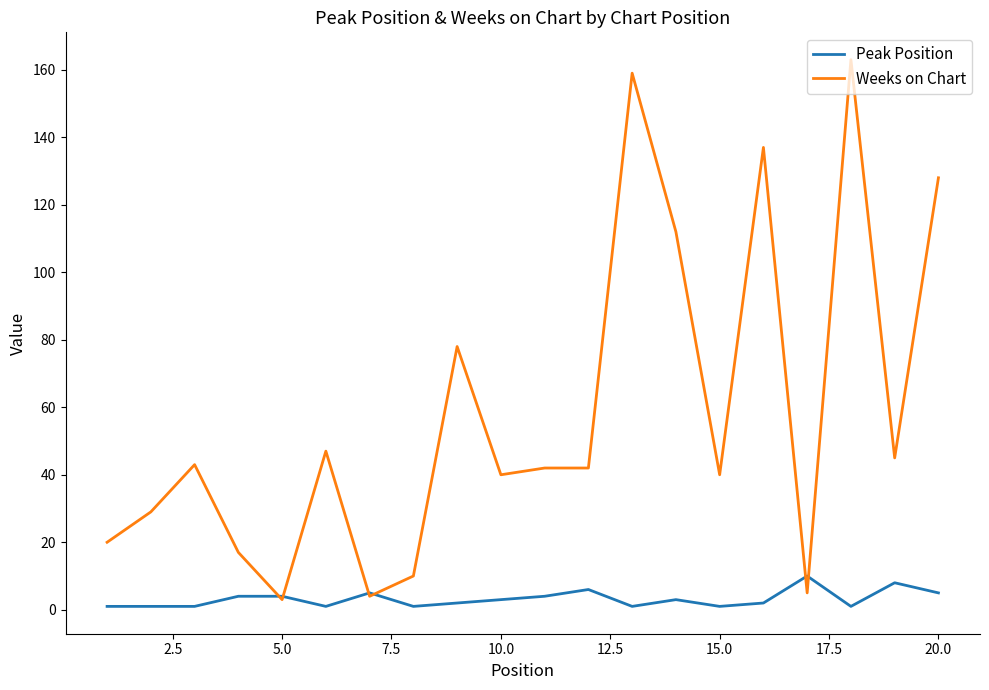

Which series has the widest spread of values?

Weeks on Chart